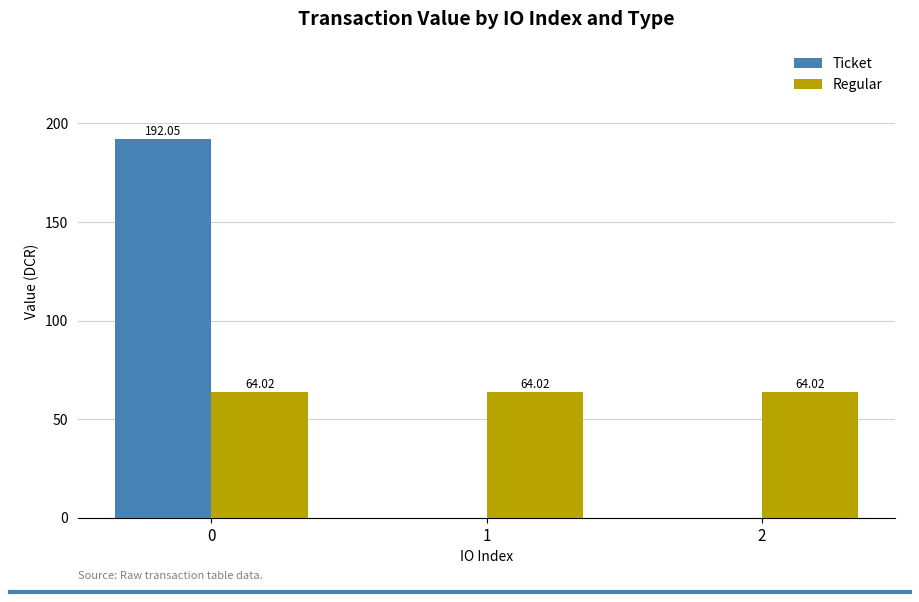

What is the sum of all Ticket values?

192.1